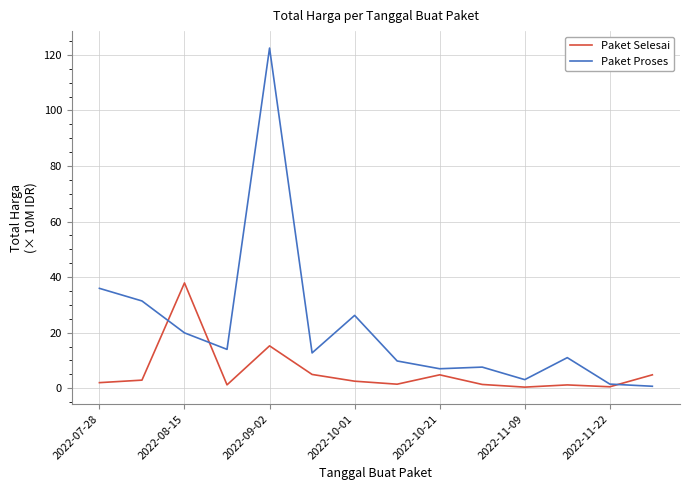

Rank the series by their maximum value, from lowest to highest.

Paket Selesai, Paket Proses